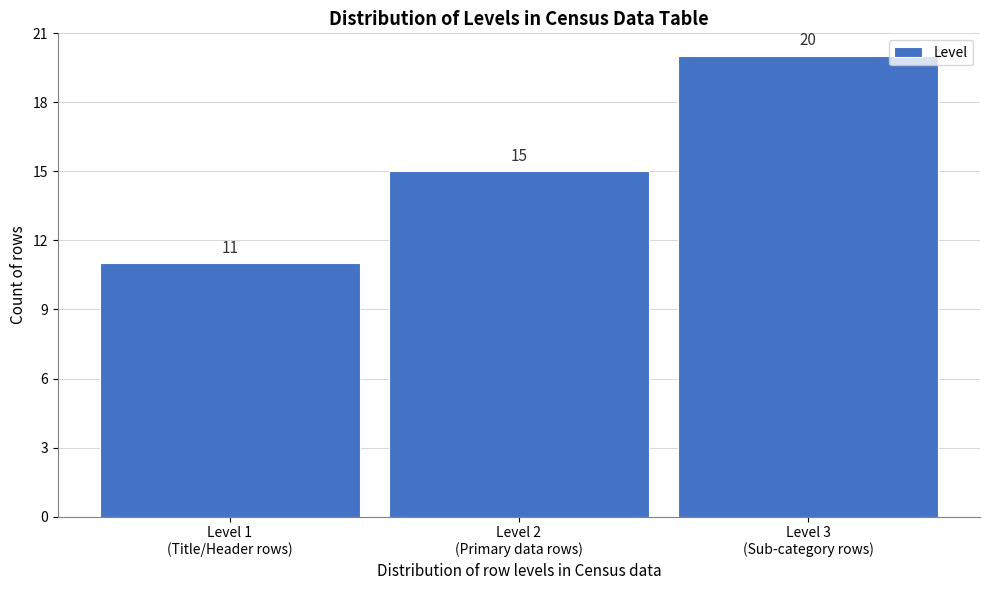

Reading left to right, what are all the values shown in this chart?

11	15	20